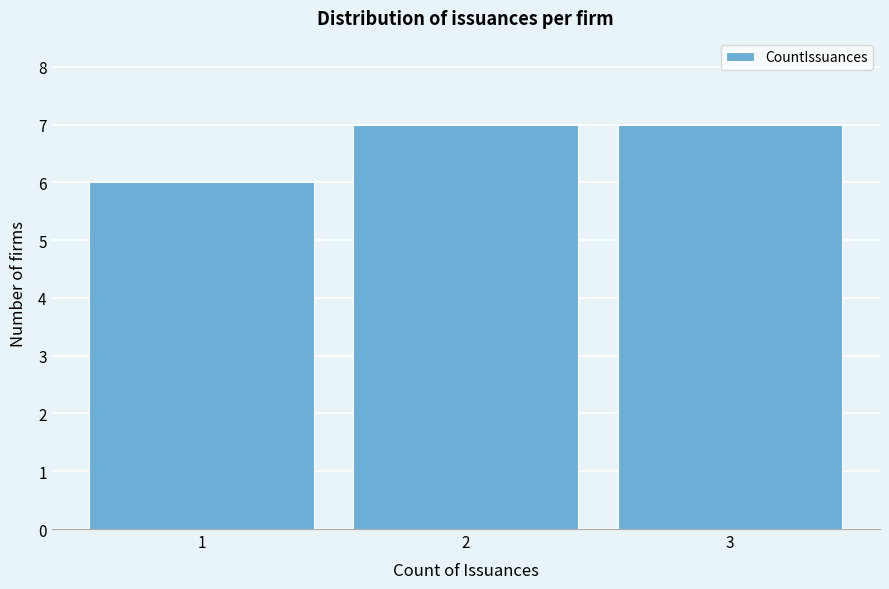

Reading left to right, what are all the values shown in this chart?

1=6	2=7	3=7